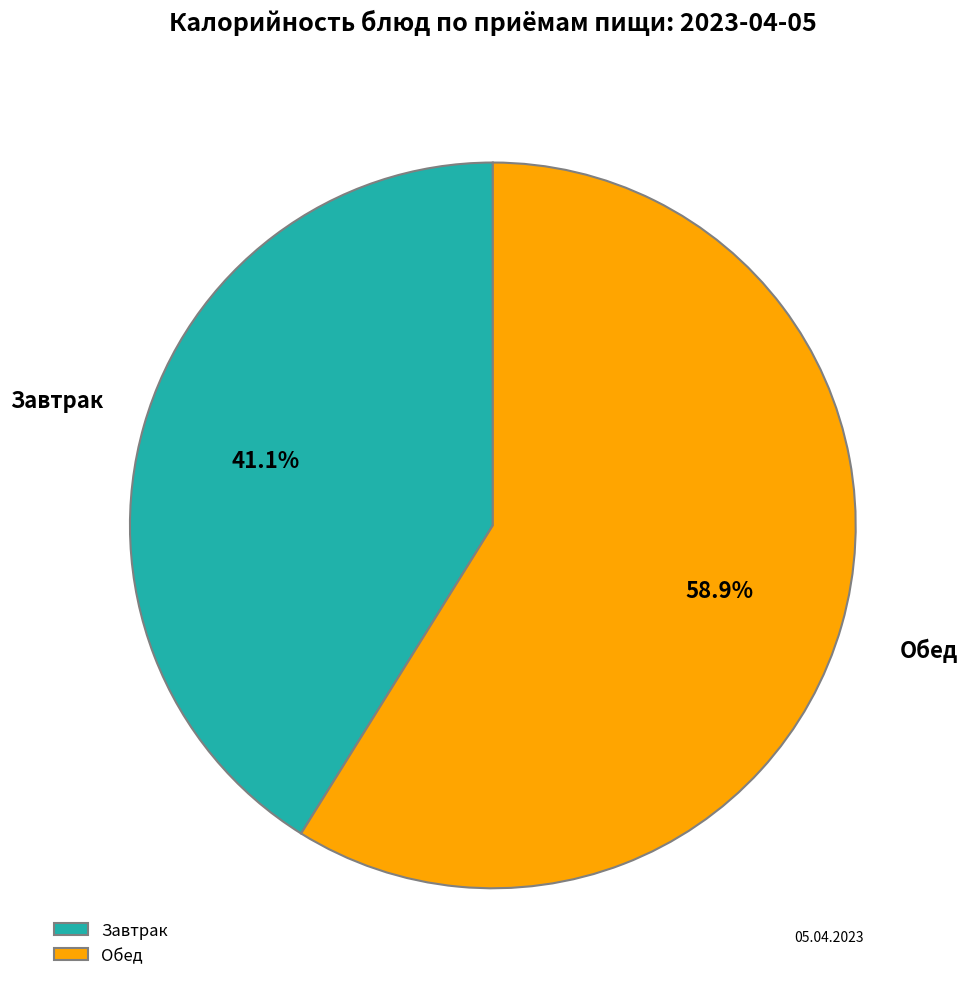

Which category accounts for the majority?

Обед